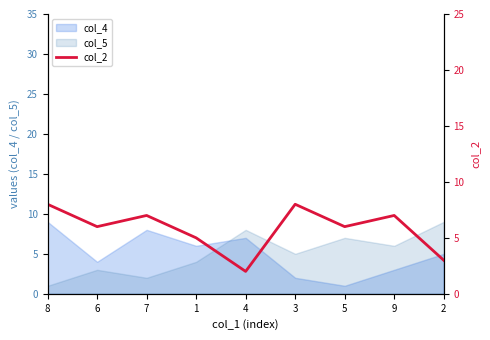

What is the label of the 8th point from the left?

9